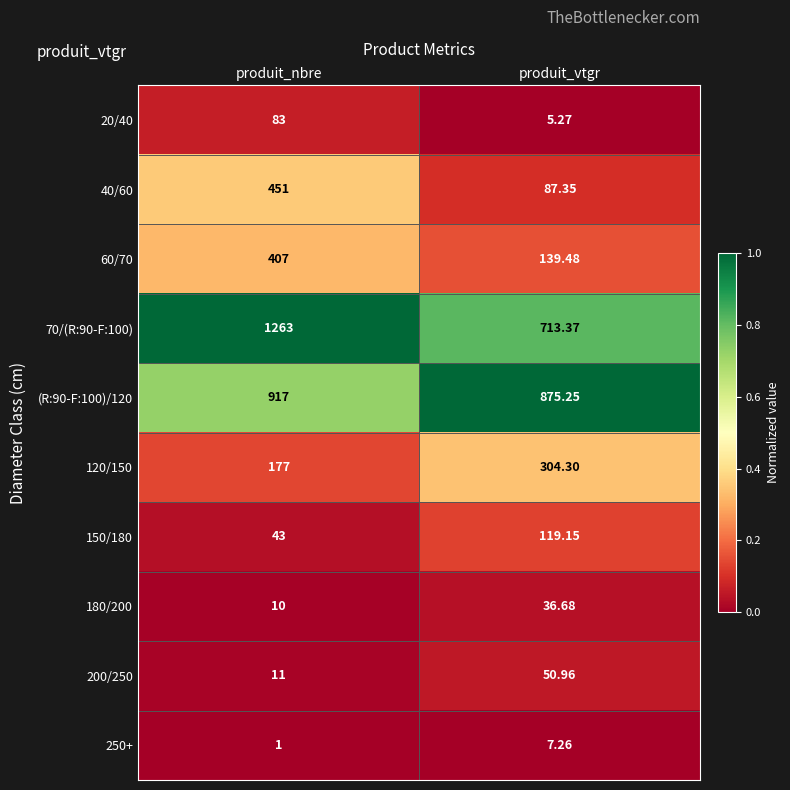

At which label does 200/250 reach its minimum?

produit_nbre